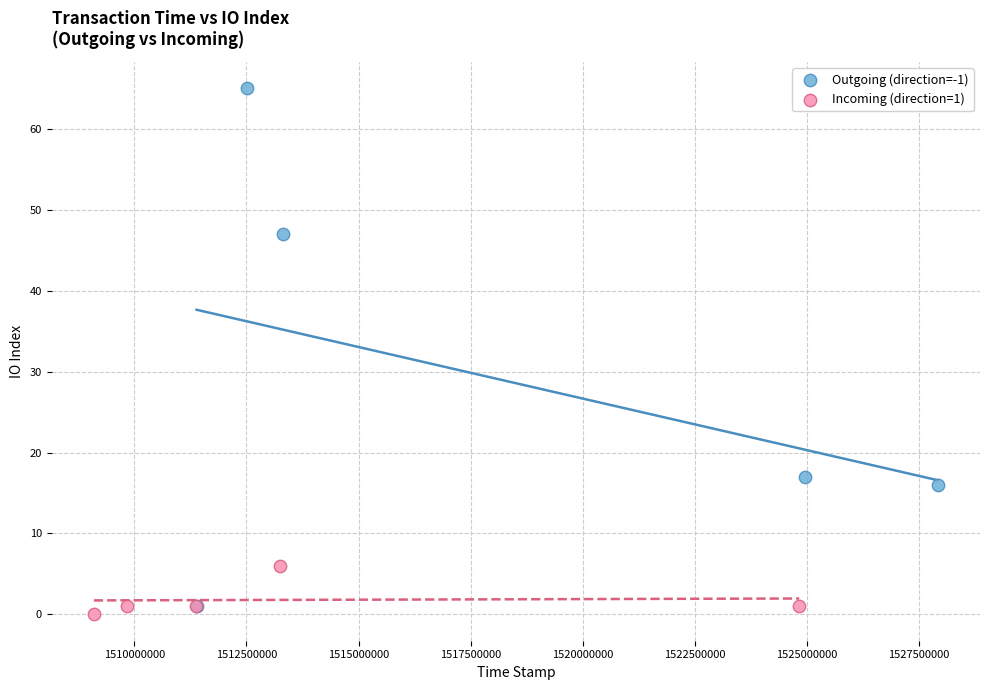

Which series contains the highest Y value?

Outgoing (direction=-1)